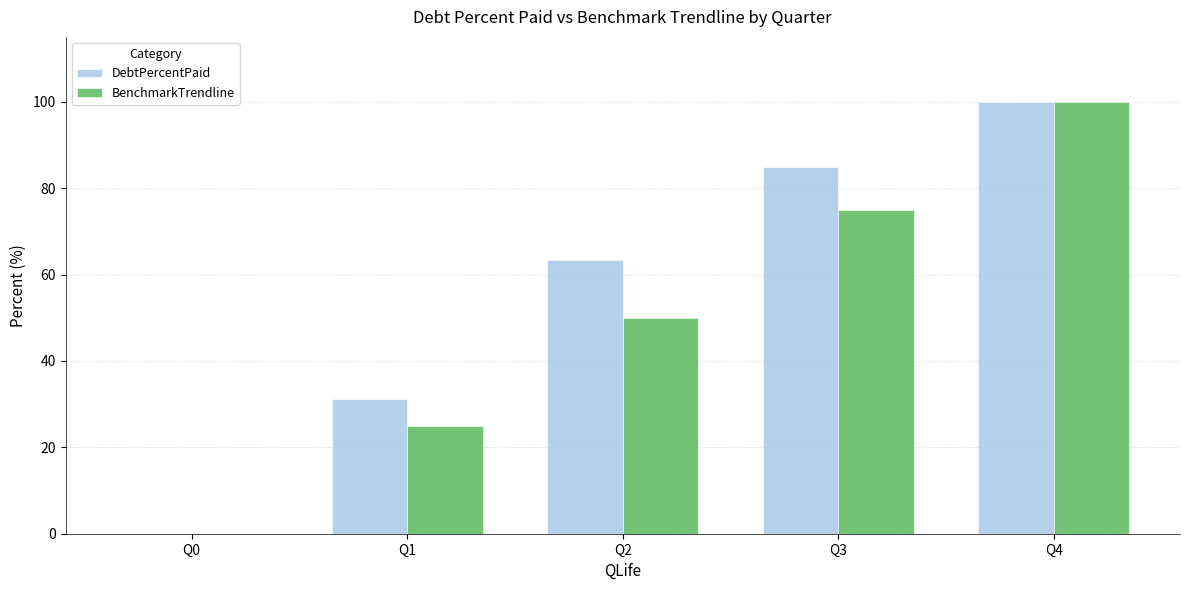

What is the sum of the BenchmarkTrendline values at Q3 and Q1?

100.0